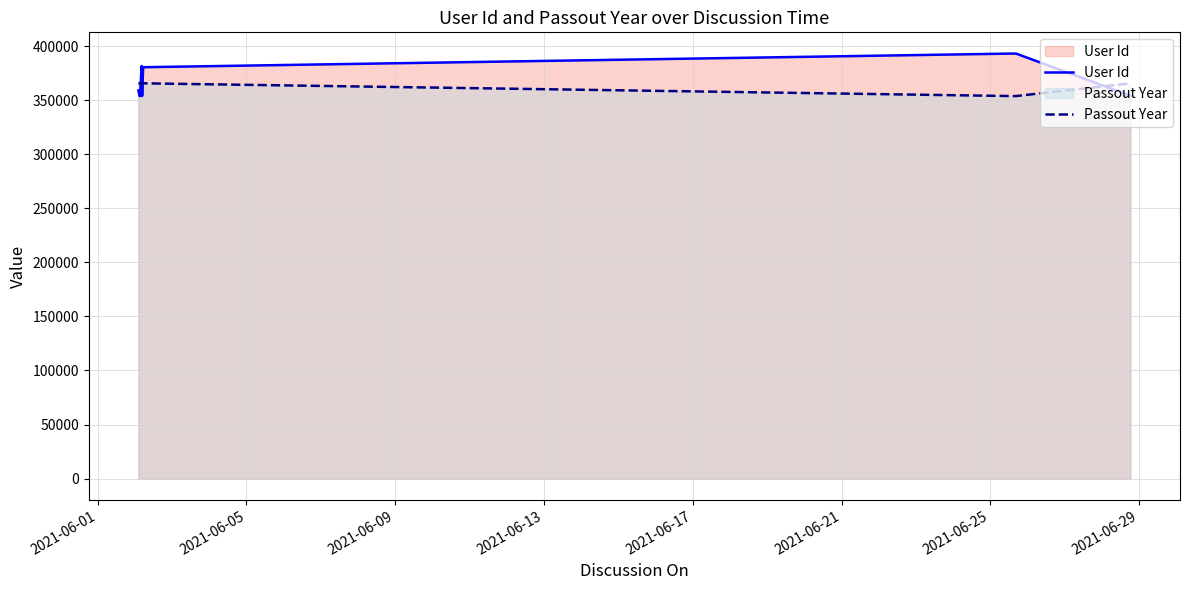

What is the maximum value for User Id?

393030.0